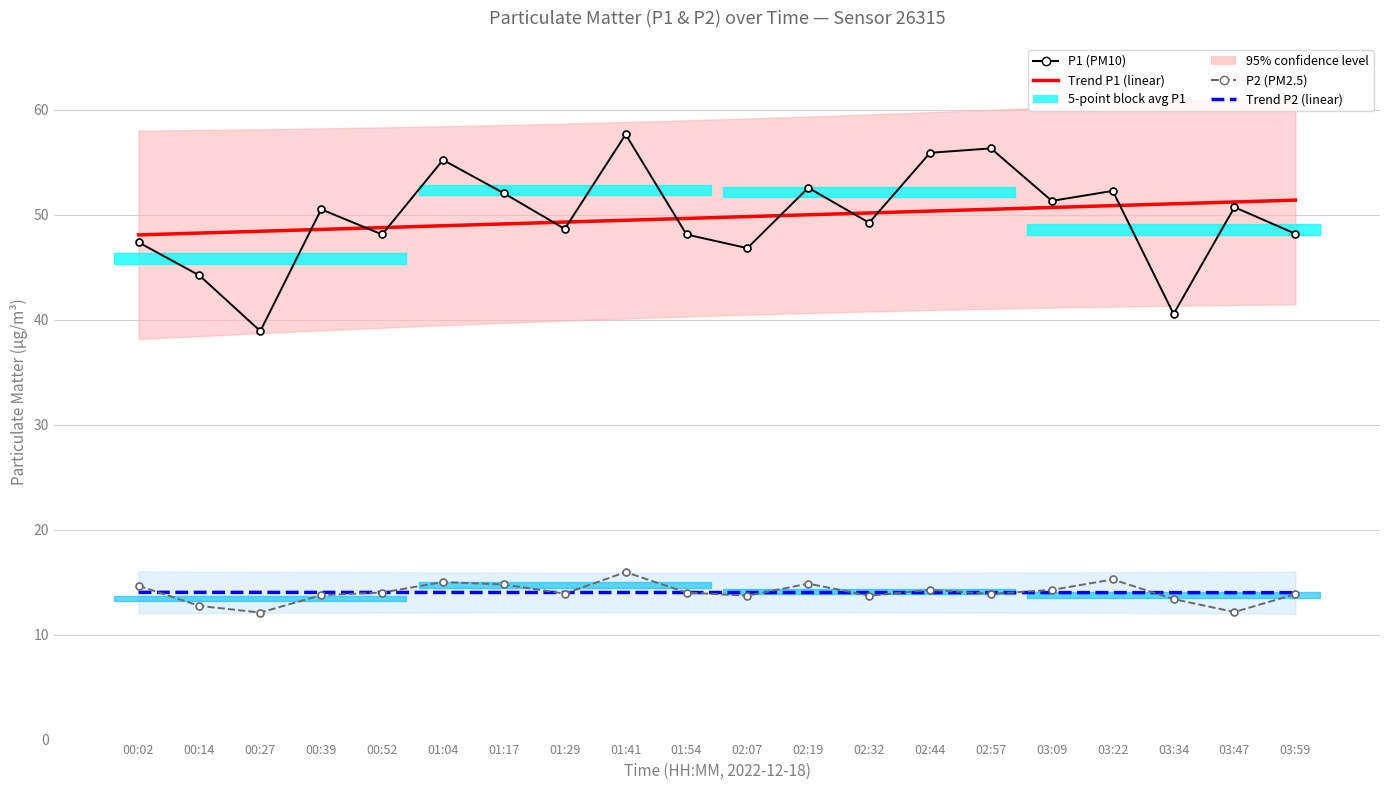

After their last crossing, which series has the higher values: Trend P1 or P1 (PM10)?

Trend P1